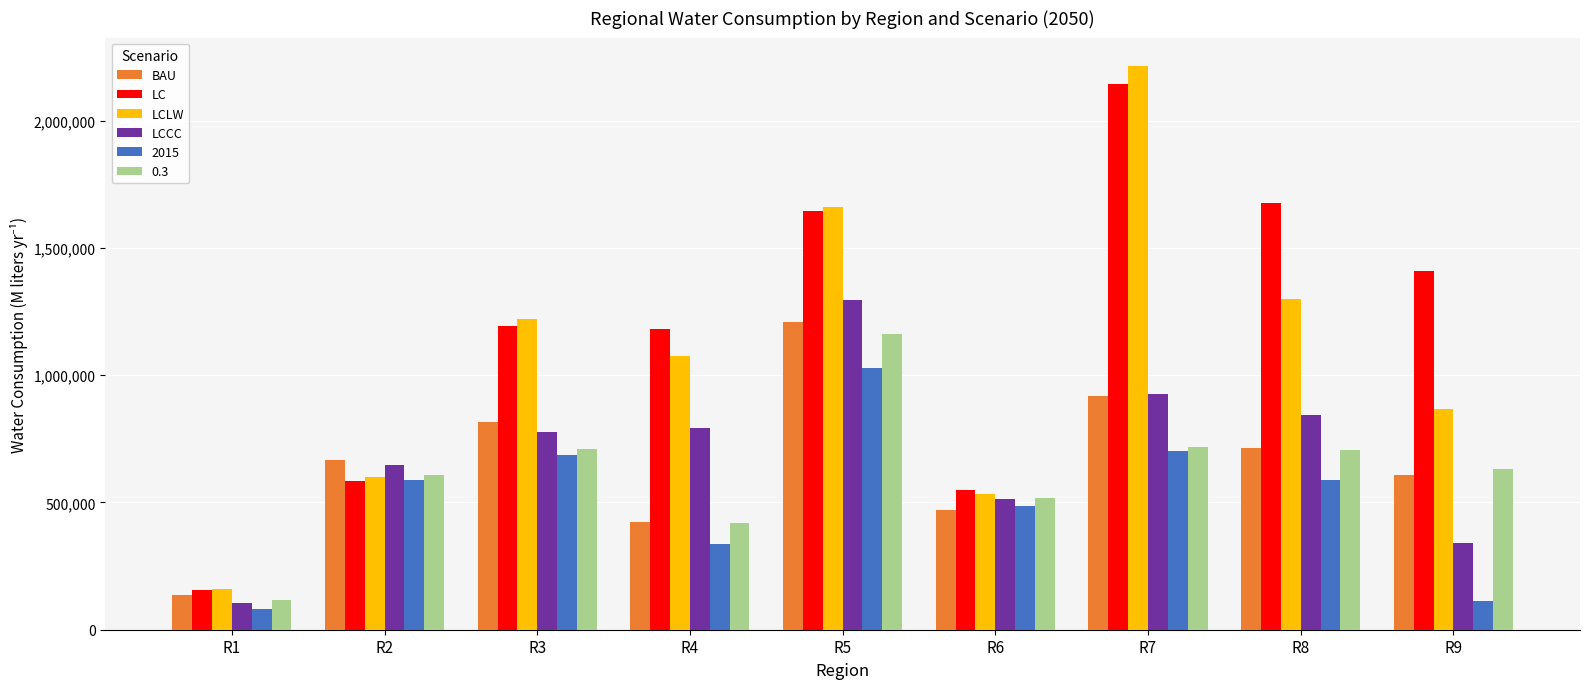

At which category is the sum across all series the highest?

R5